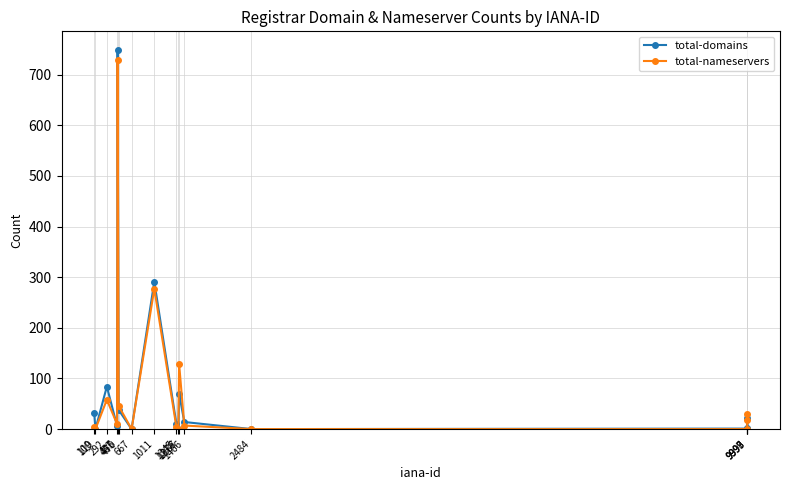

What is the difference between the highest and lowest values at 9998?

7